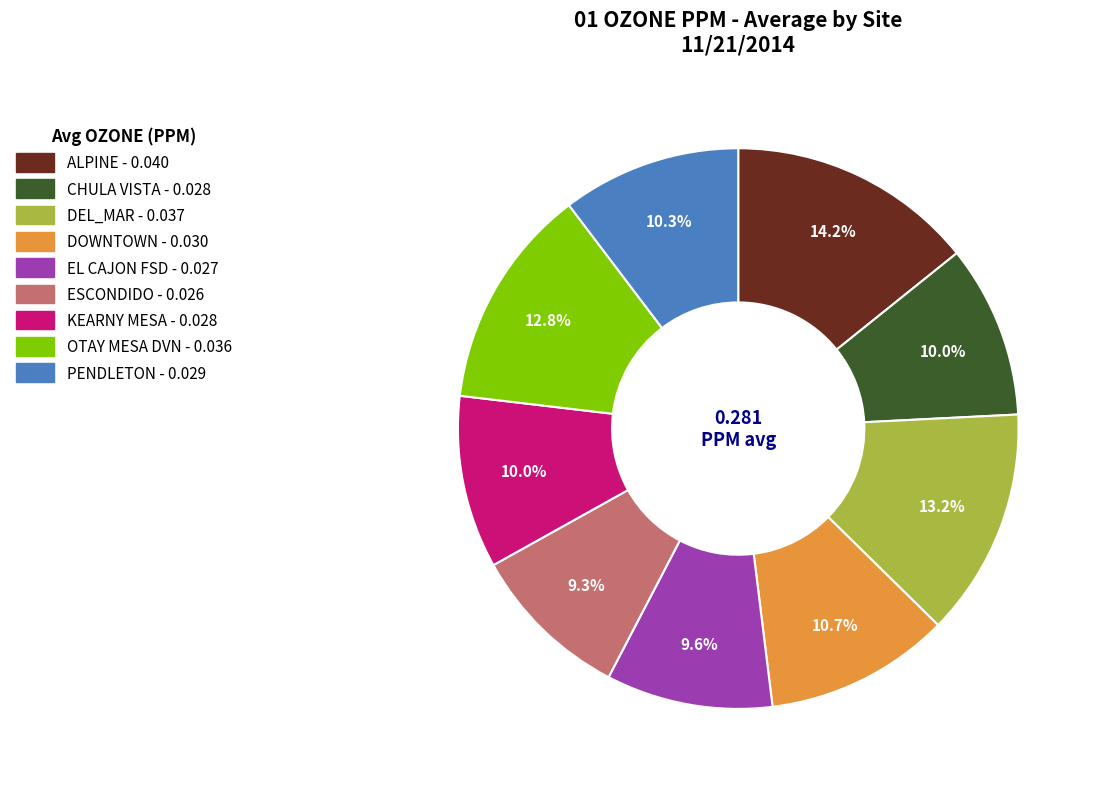

To the nearest percent, what is the combined percentage of CHULA VISTA and PENDLETON?

20%